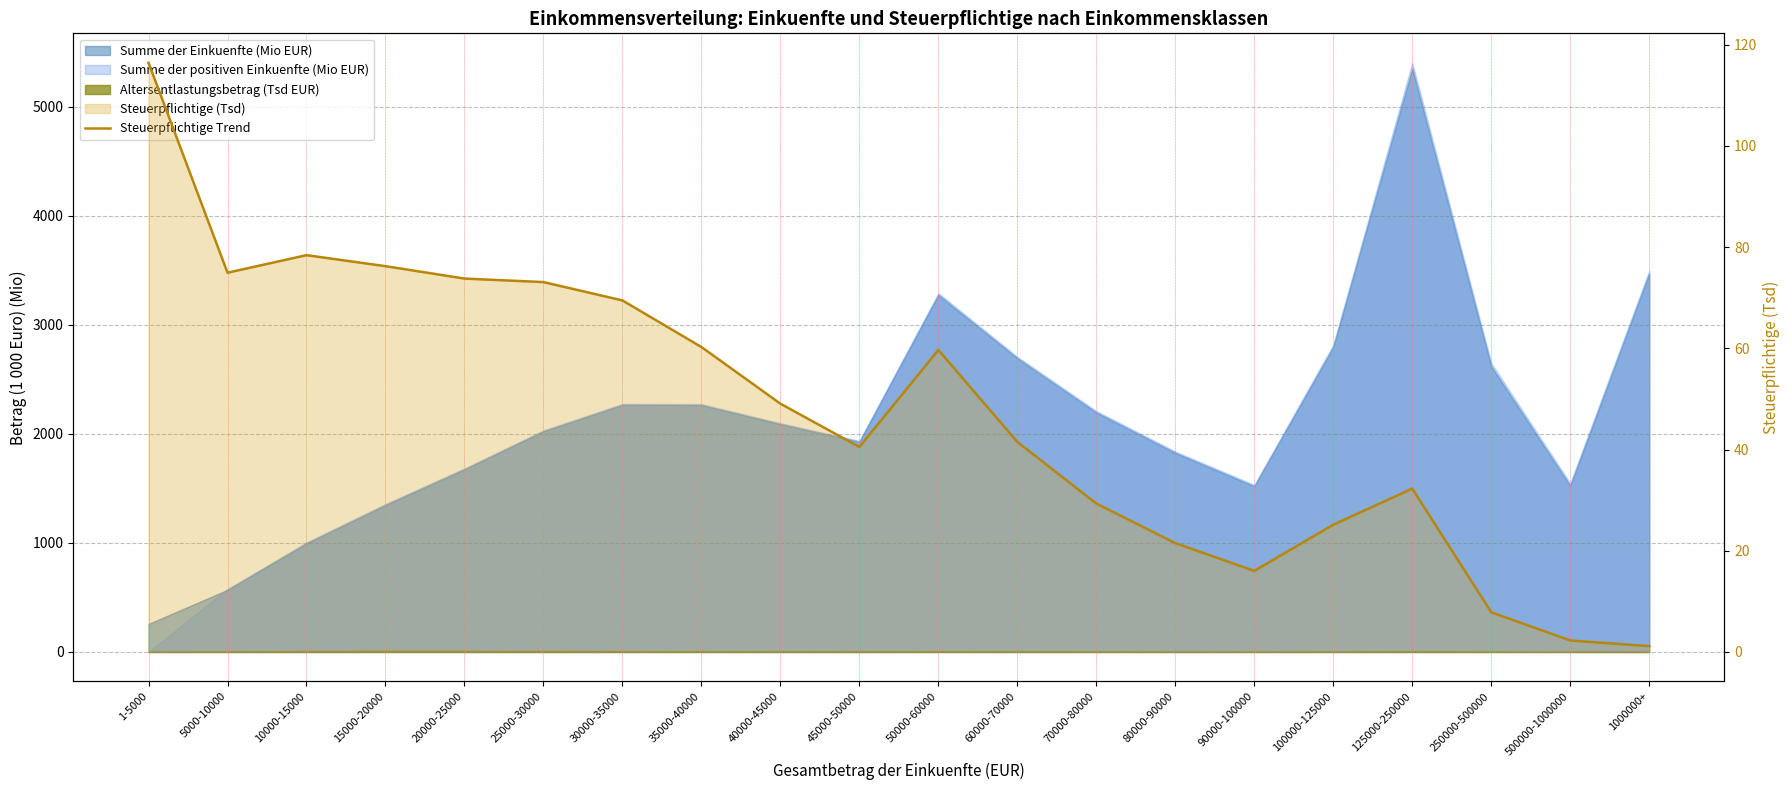

Does the chart display data point markers on the line(s)?

No